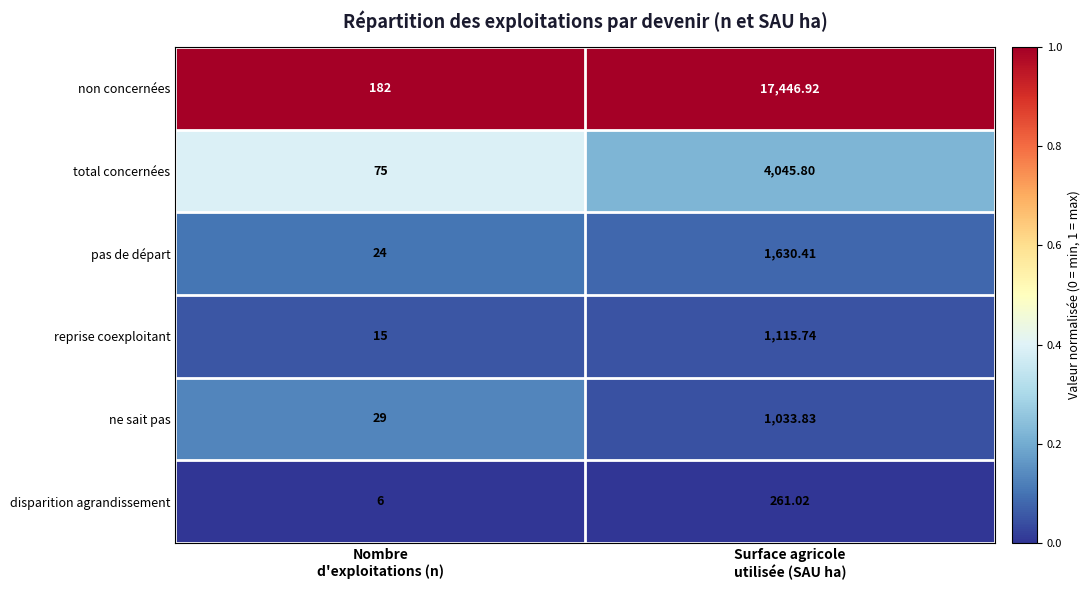

At which category is the sum across all series the highest?

Surface agricole
utilisée (SAU ha)